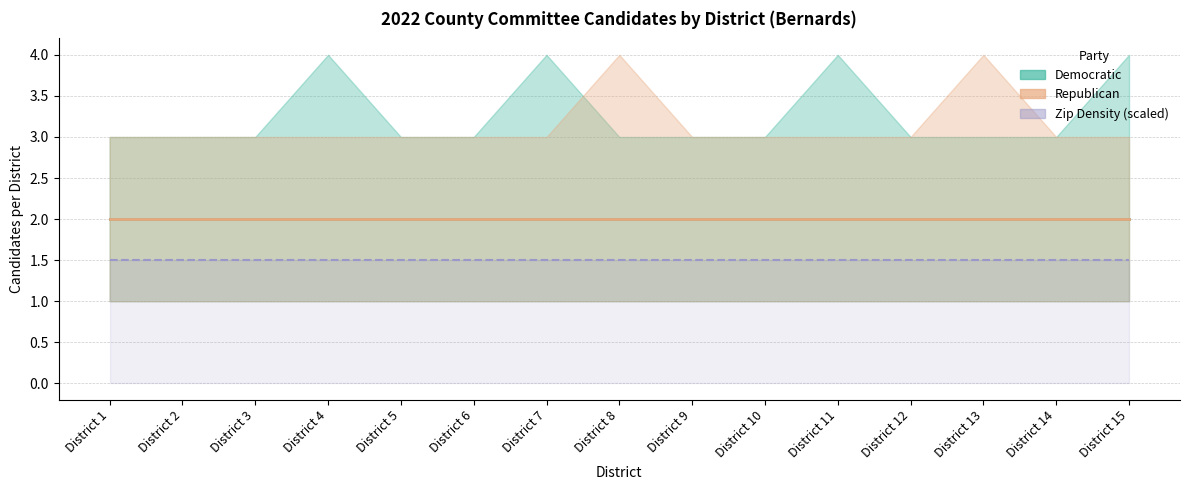

What is the value of the Republican point at the 13th from the left?

2.0